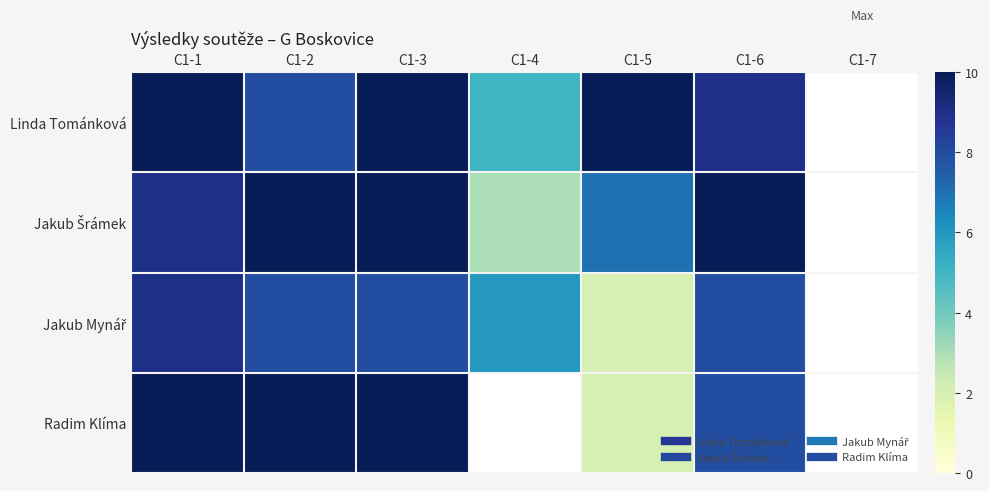

The value of Radim Klíma at C1-3 is 5.1. True or false?

False